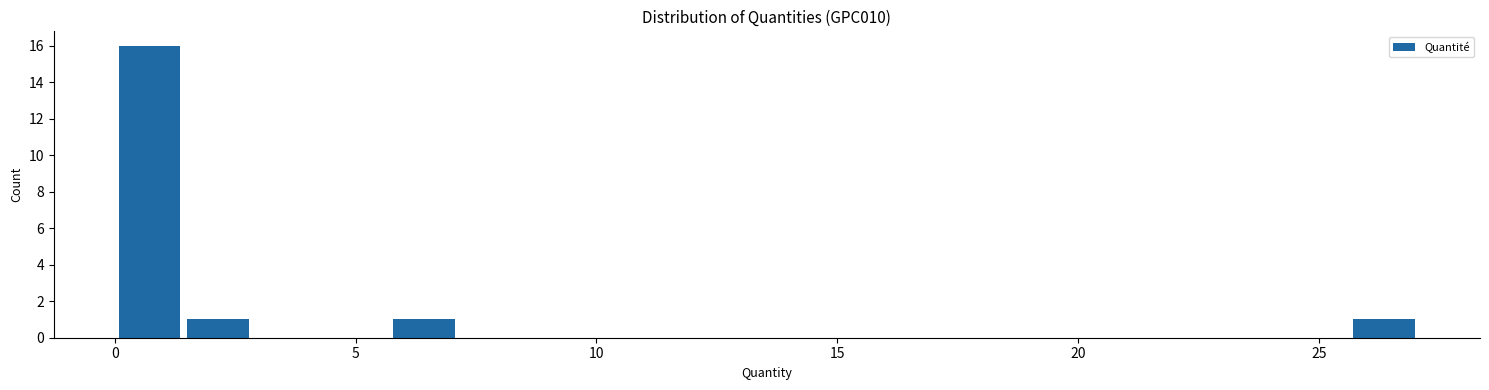

Around what value on the x-axis is the tallest bar? Give the approximate position of its centre, as read against the axis.

0.5